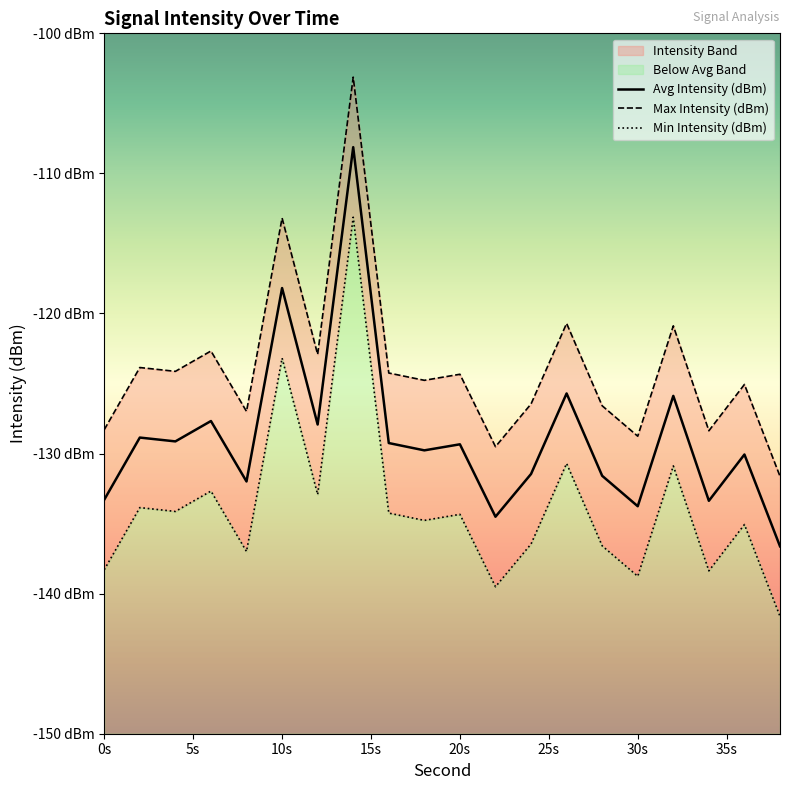

What is the sum of the Avg Intensity (dBm) values at 26 and 24?

-247.2